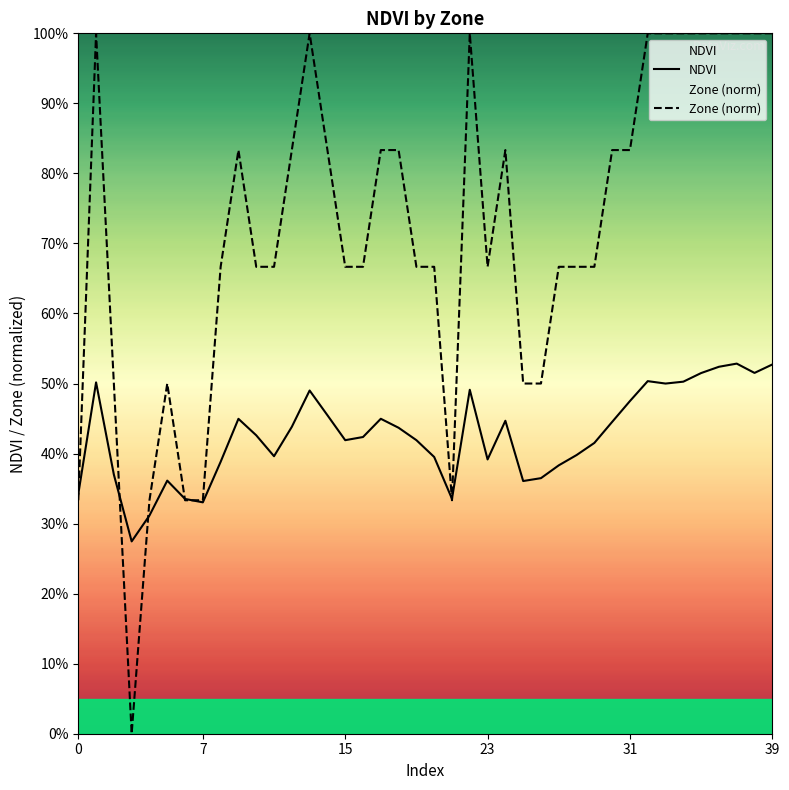

Reading right to left, extract all data points from this chart.

NDVI: 0.5	0.5	0.5	0.5	0.5	0.5	0.5	0.5	0.5	0.4	0.4	0.4	0.4	0.4	0.4	0.4	0.4	0.5	0.3	0.4	0.4	0.4	0.4	0.4	0.4	0.5	0.5	0.4	0.4	0.4	0.4	0.4	0.3	0.3	0.4	0.3	0.3	0.4	0.5	0.3
Zone (norm): 1.0	1.0	1.0	1.0	1.0	1.0	1.0	1.0	0.8	0.8	0.7	0.7	0.7	0.5	0.5	0.8	0.7	1.0	0.3	0.7	0.7	0.8	0.8	0.7	0.7	0.8	1.0	0.8	0.7	0.7	0.8	0.7	0.3	0.3	0.5	0.3	0.0	0.5	1.0	0.3